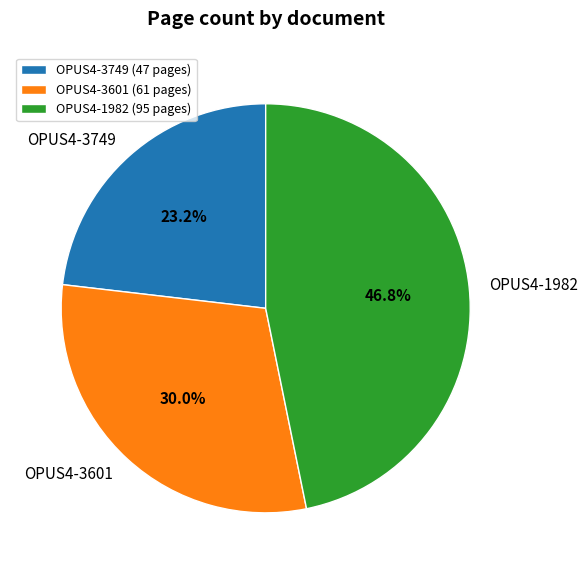

Rank the categories by value from lowest to highest.

OPUS4-3749, OPUS4-3601, OPUS4-1982